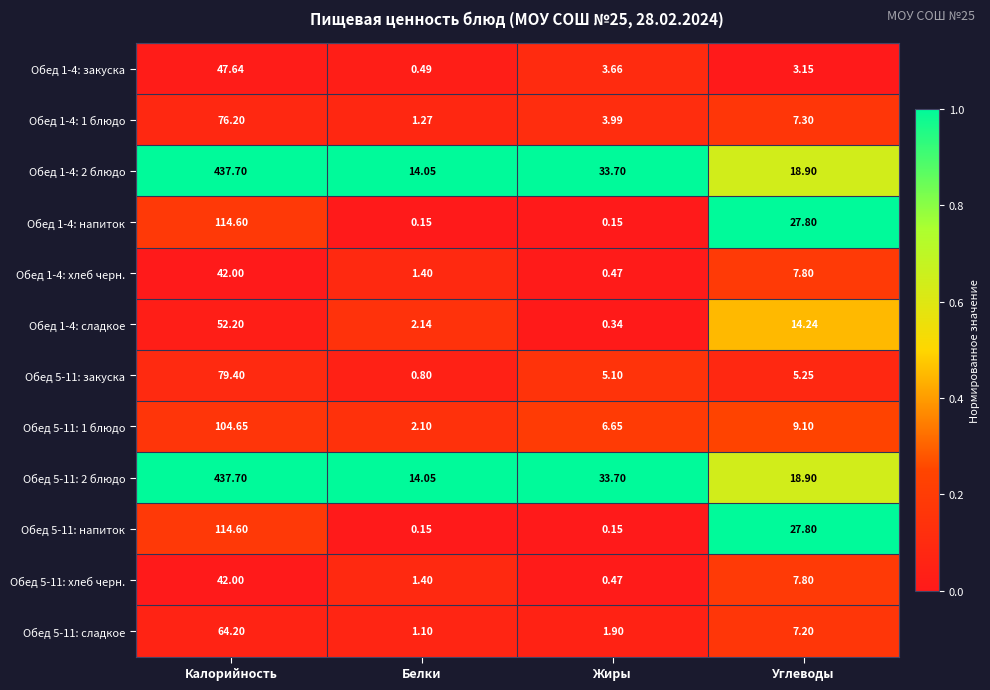

At which label does Обед 1-4: закуска first exceed 3?

Калорийность